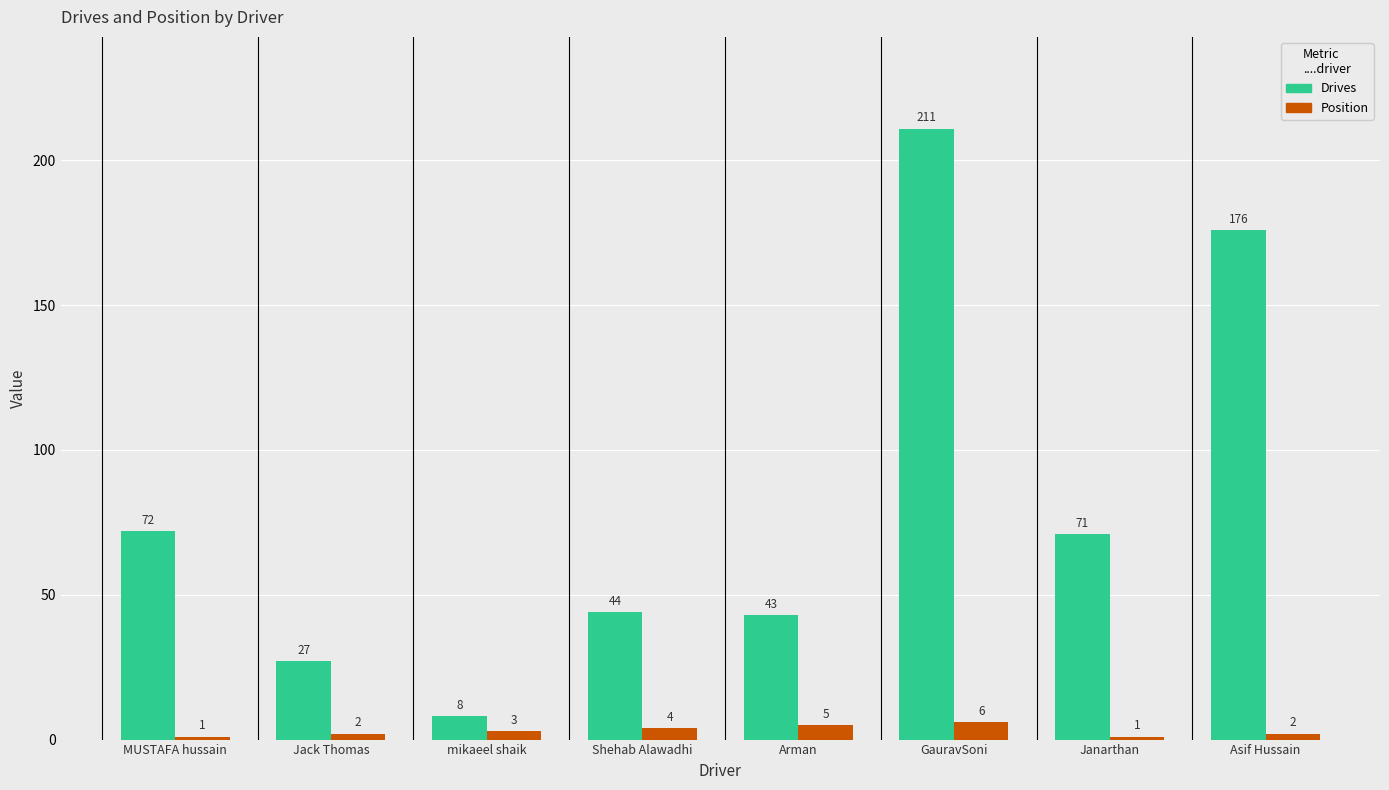

At GauravSoni, list the series in order from largest to smallest.

Drives, Position